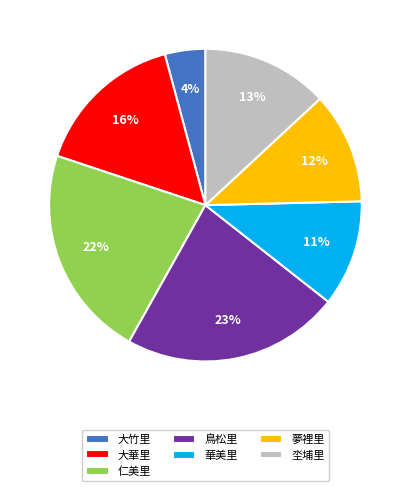

Which has a higher value, 大竹里 or 華美里?

華美里